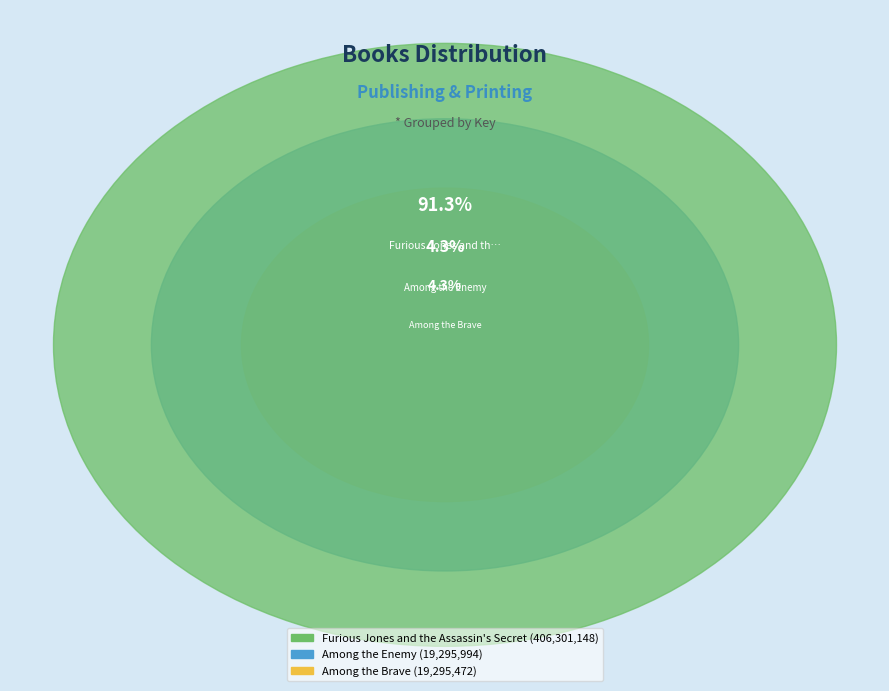

True or false: Furious Jones and the Assassin's Secret accounts for 81% of the total.

False